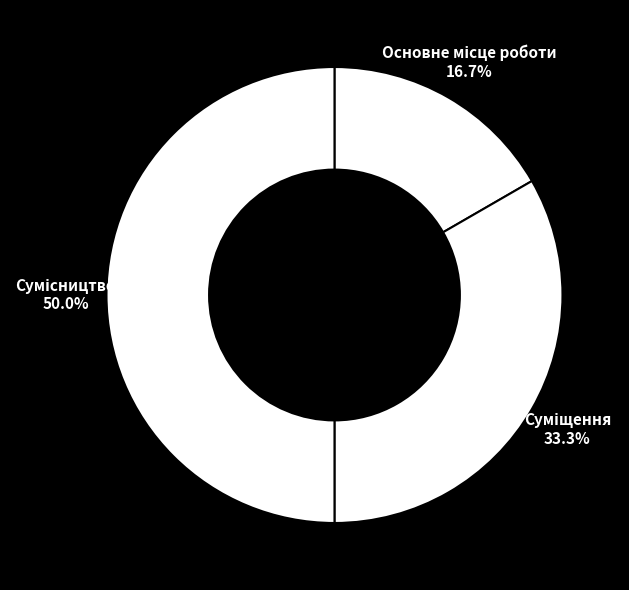

What is the ratio of the value at Основне місце роботи to the value at Суміщення?

0.5